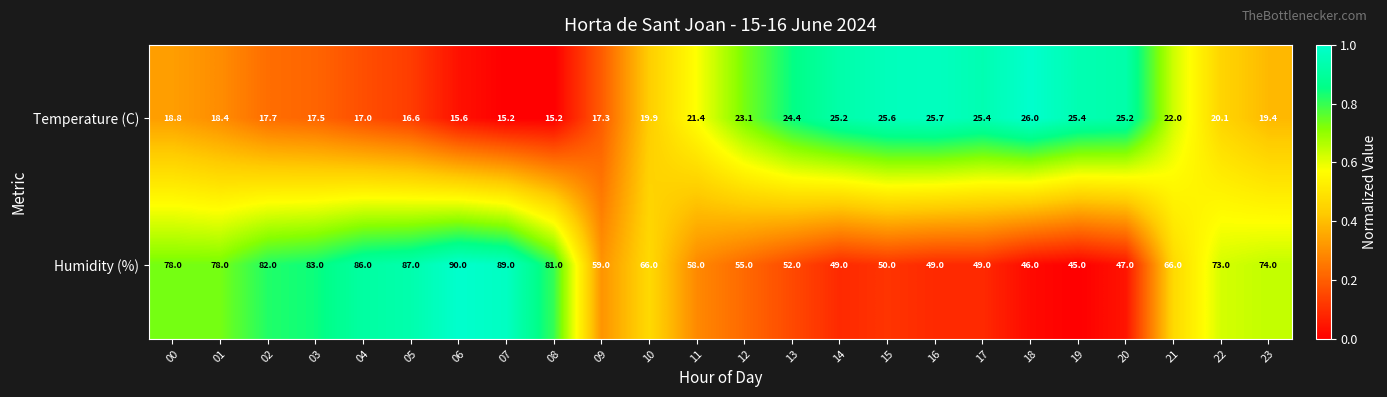

What is the spread (max minus min) of values at 01?

59.6